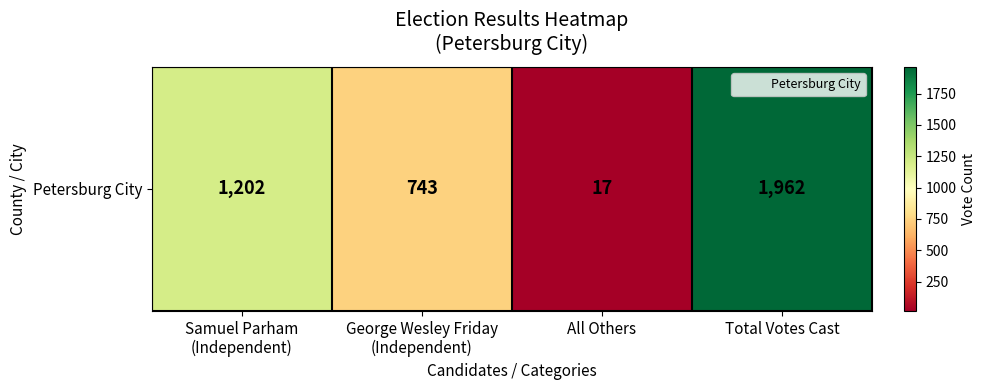

What is the change in value from All Others to Total Votes Cast?

+1945